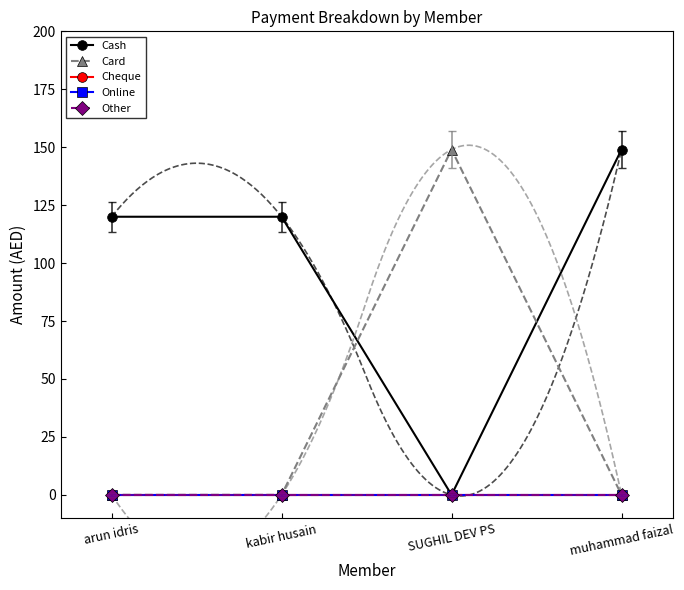

At which category does the chart reach its peak across all series?

muhammad faizal